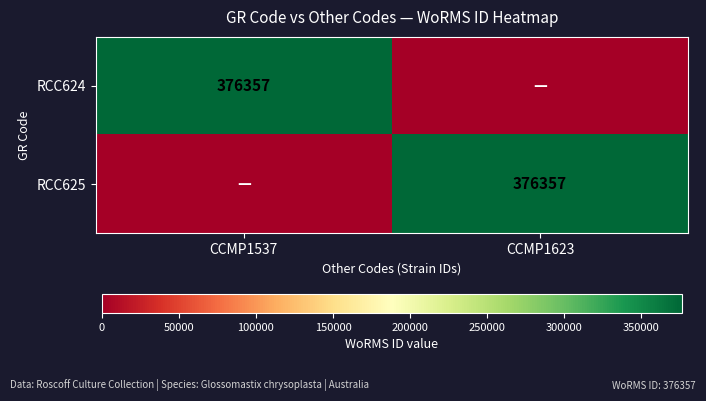

True or false: RCC625 has a value of 376357 at CCMP1623.

True